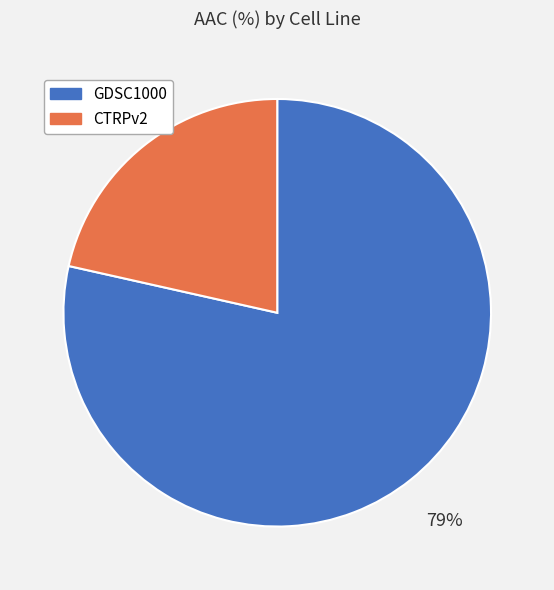

Is there any slice that represents more than half of the pie?

Yes